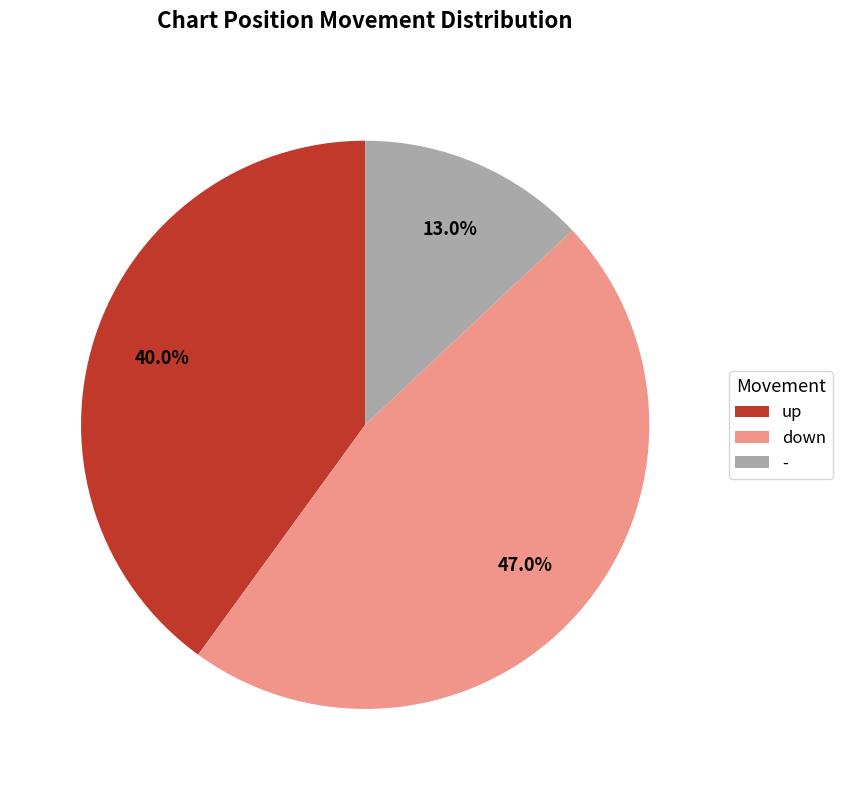

What is the total percentage of up and down?

87.0%